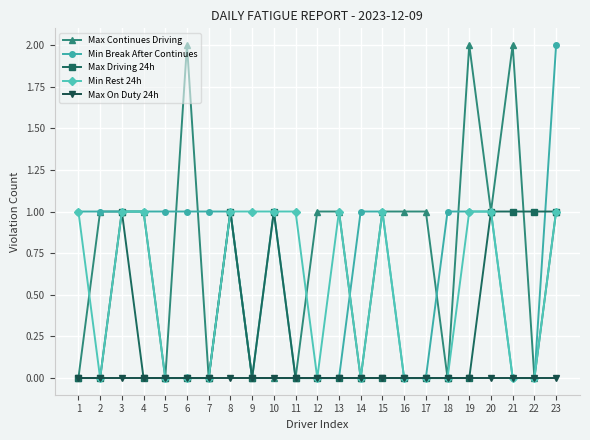

True or false: Max Driving 24h has more than 2 points higher than both neighbors.

True